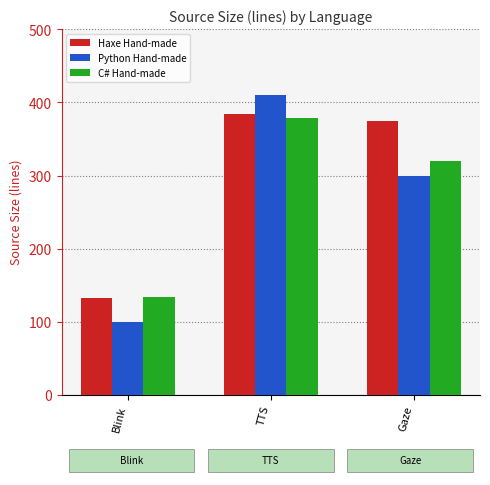

Reading left to right, what are all the values shown in this chart?

Haxe Hand-made: Blink=133	TTS=384	Gaze=375
Python Hand-made: Blink=99	TTS=410	Gaze=300
C# Hand-made: Blink=134	TTS=379	Gaze=320